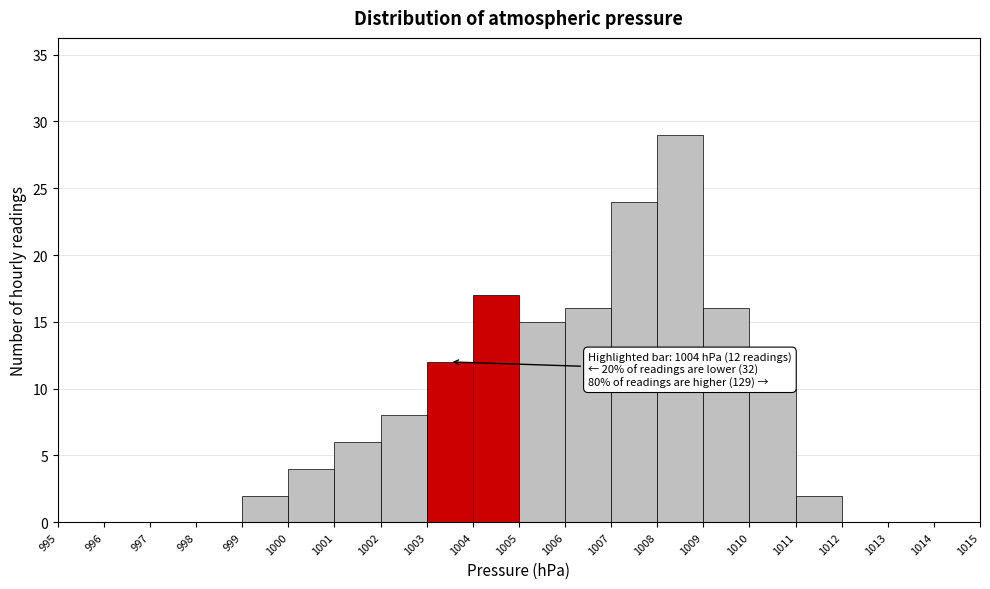

Over which range of the x-axis is the bar tallest?

1008 to 1009